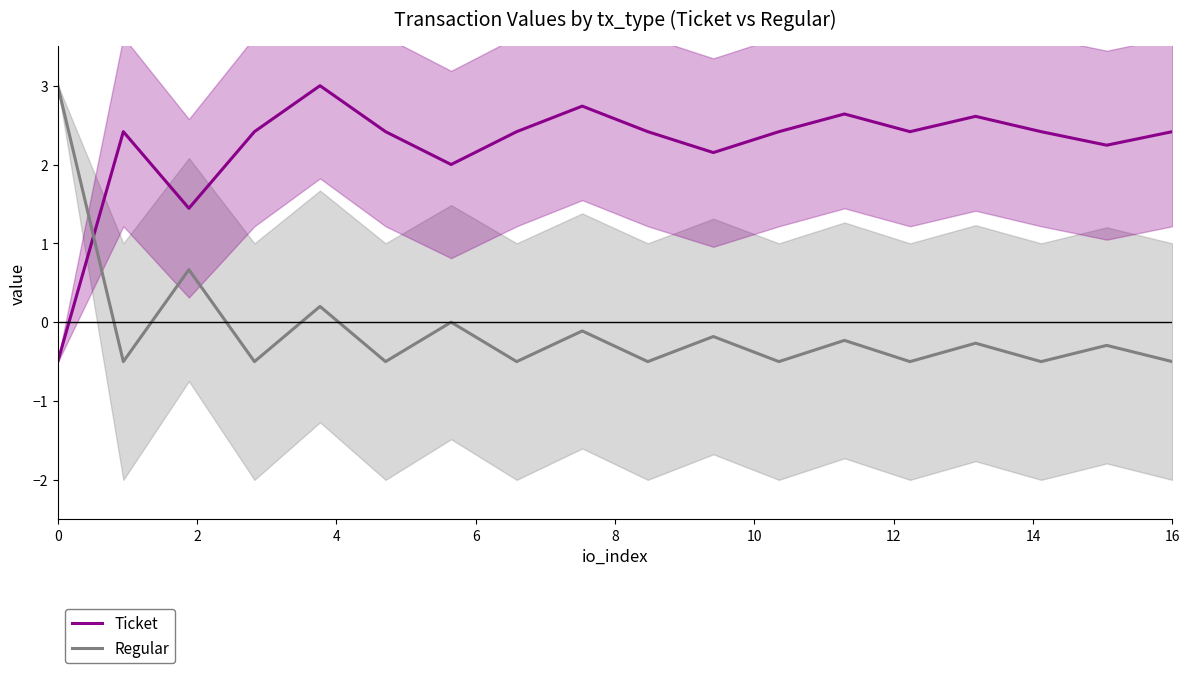

Is it true that Regular equals -0.5 at 16?

True